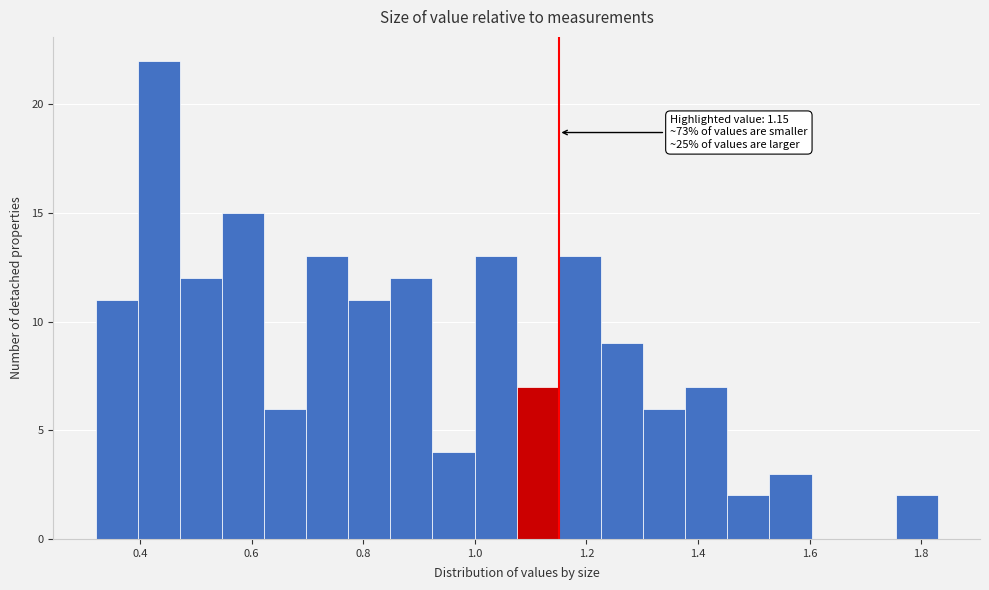

Around what value on the x-axis is the tallest bar? Give the approximate position of its centre, as read against the axis.

0.44